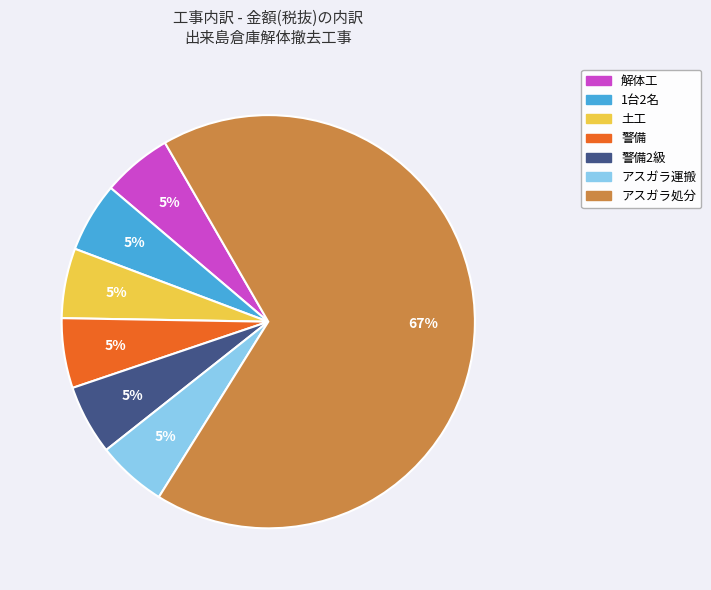

Count the number of slices in the pie.

7